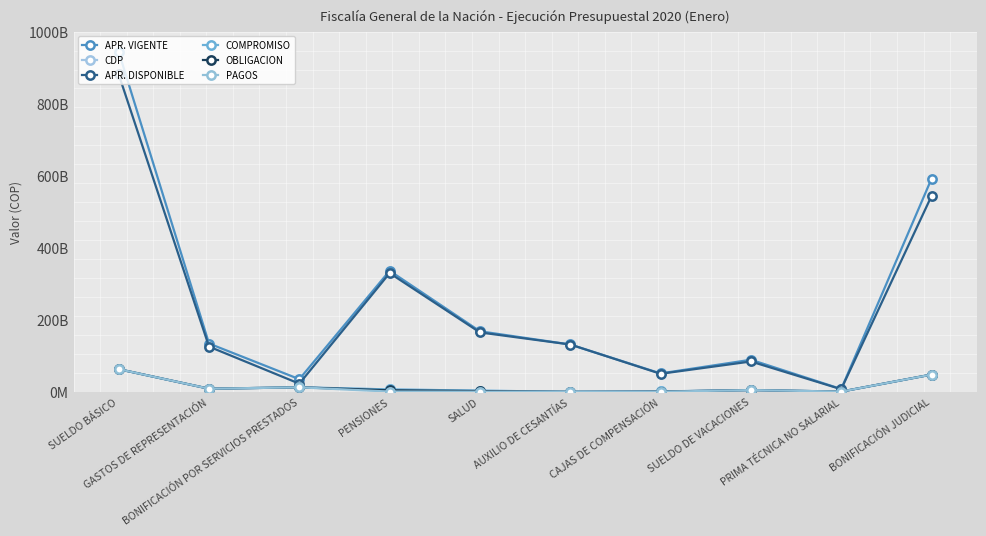

List the labels in order of APR. DISPONIBLE value, smallest first.

PRIMA TÉCNICA NO SALARIAL, BONIFICACIÓN POR SERVICIOS PRESTADOS, CAJAS DE COMPENSACIÓN, SUELDO DE VACACIONES, GASTOS DE REPRESENTACIÓN, AUXILIO DE CESANTÍAS, SALUD, PENSIONES, BONIFICACIÓN JUDICIAL, SUELDO BÁSICO